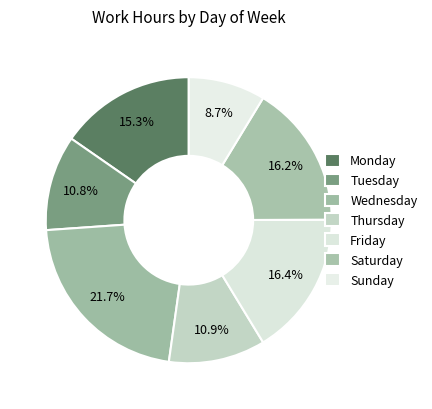

How many segments does this pie chart have?

7